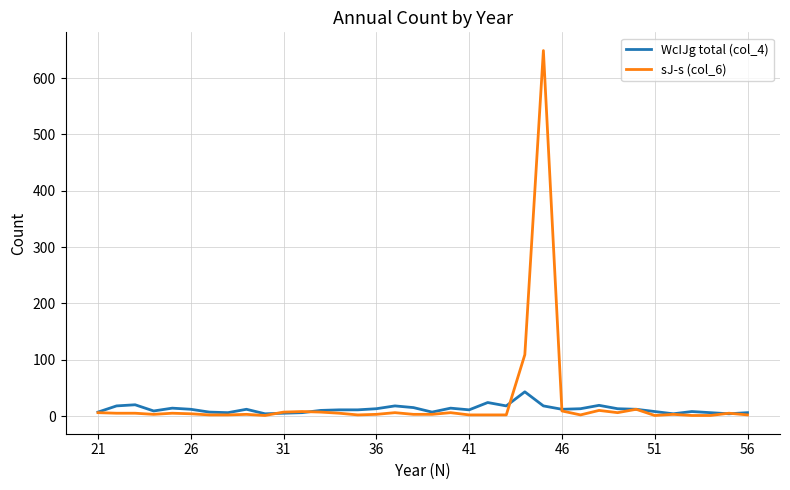

Does the chart have visible grid lines?

Yes